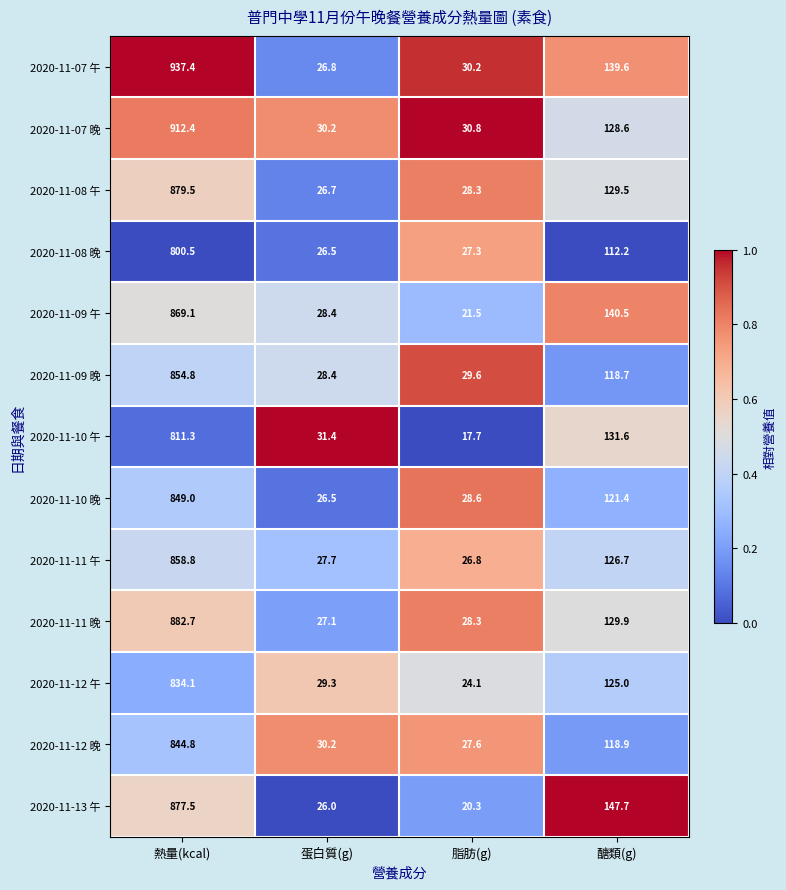

What is the difference between the second highest and minimum values in the 2020-11-08 晚 series?

85.7